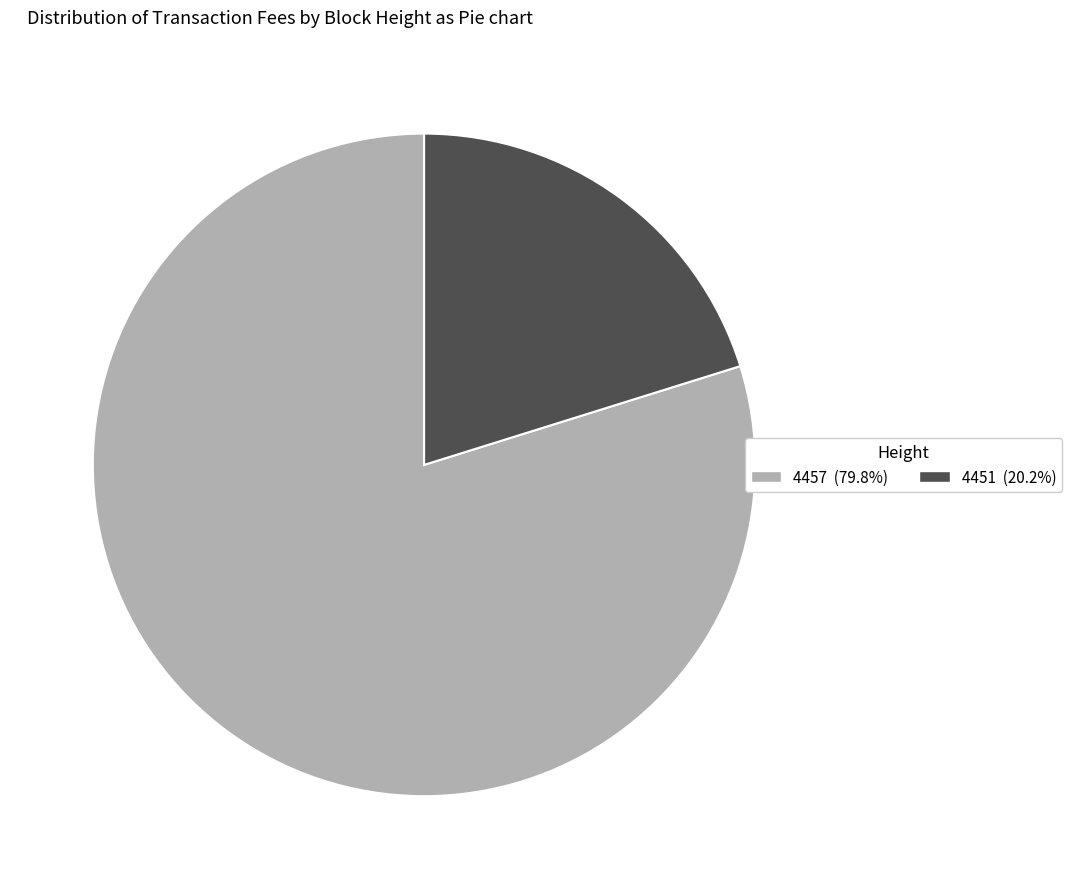

The 4457 slice represents 87% of the pie. True or false?

False